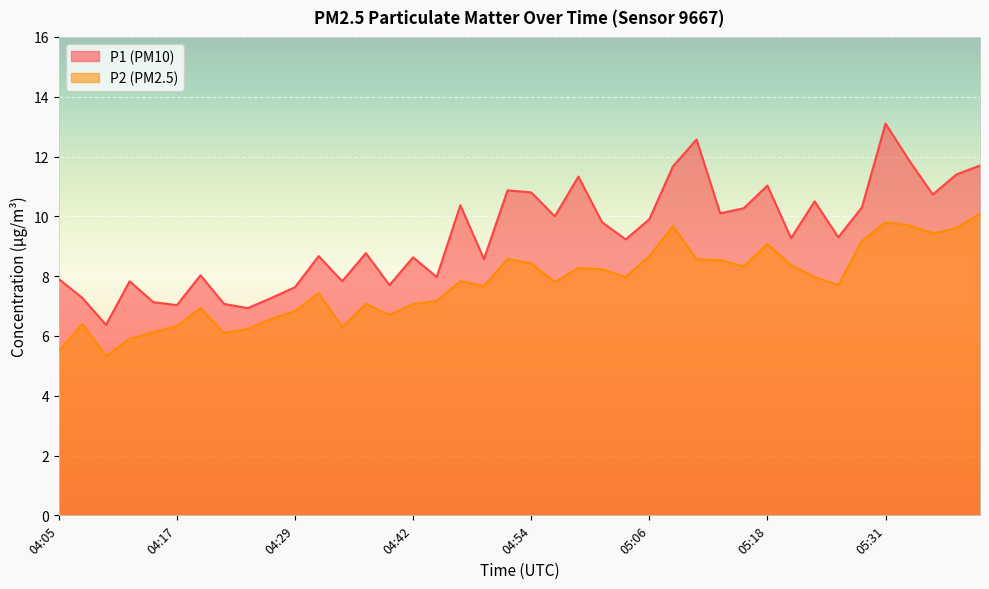

The P2 series shows 2.6 at 04:07. True or false?

False